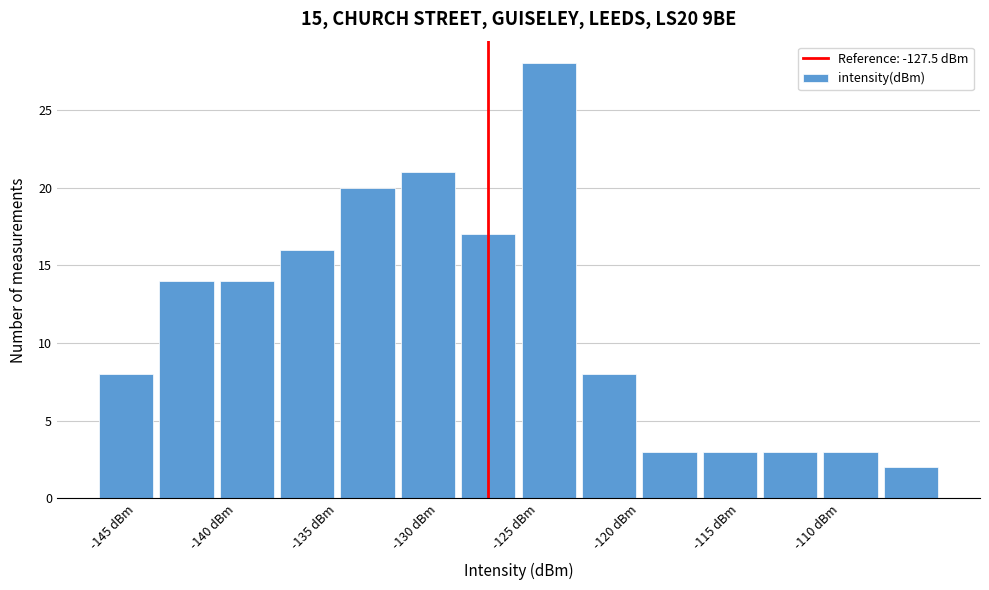

Reading left to right, transcribe this chart: for each bar, give the range it covers on the x-axis and its height. The values are not printed on the chart, so give them approximately, as read against the axis.

-147 to -144: 8
-144 to -141: 14
-141 to -138: 14
-138 to -135: 16
-135 to -132: 20
-132 to -129: 21
-129 to -126: 17
-126 to -123: 28
-123 to -120: 8
-120 to -117: 3
-117 to -114: 3
-114 to -111: 3
-111 to -108: 3
-108 to -105: 2